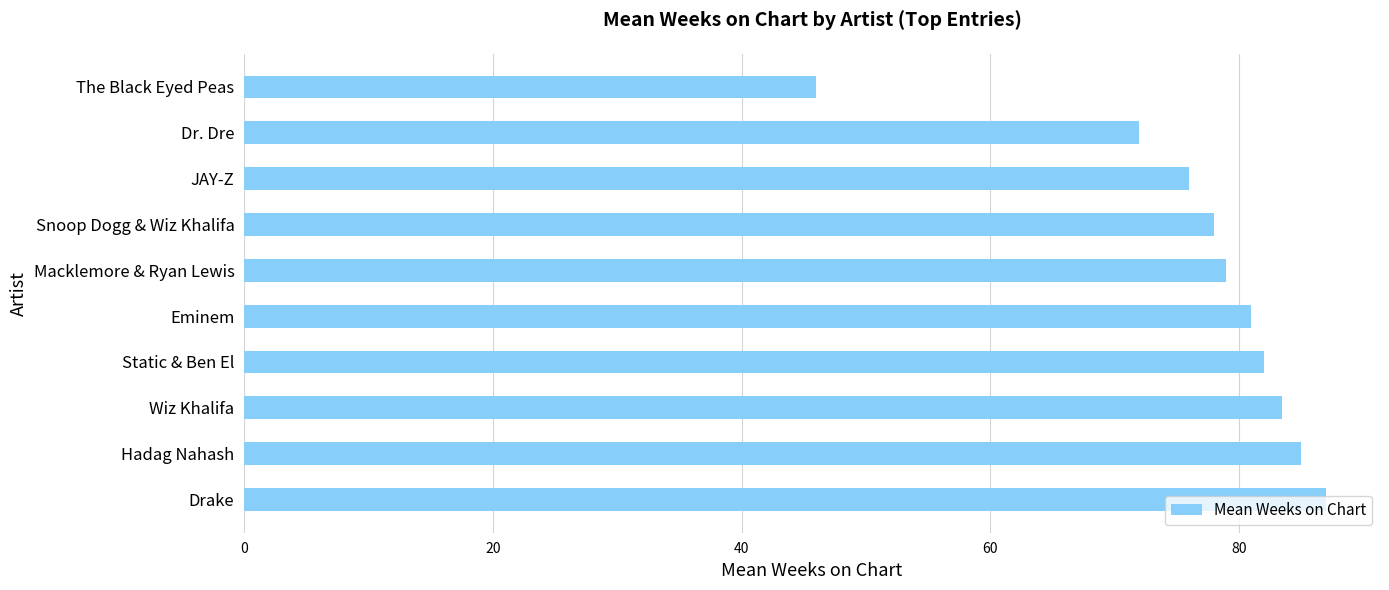

The value at JAY-Z is 28.4. True or false?

False